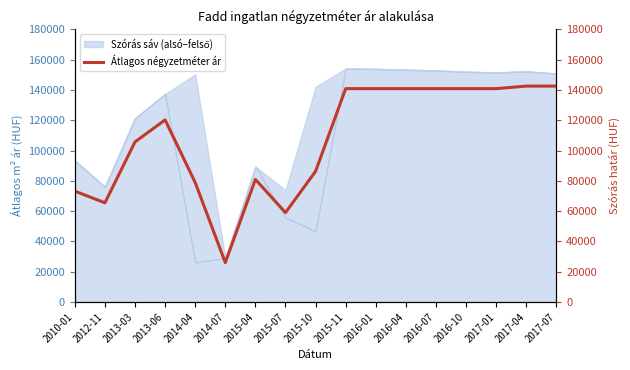

How many lines are shown in the chart?

1